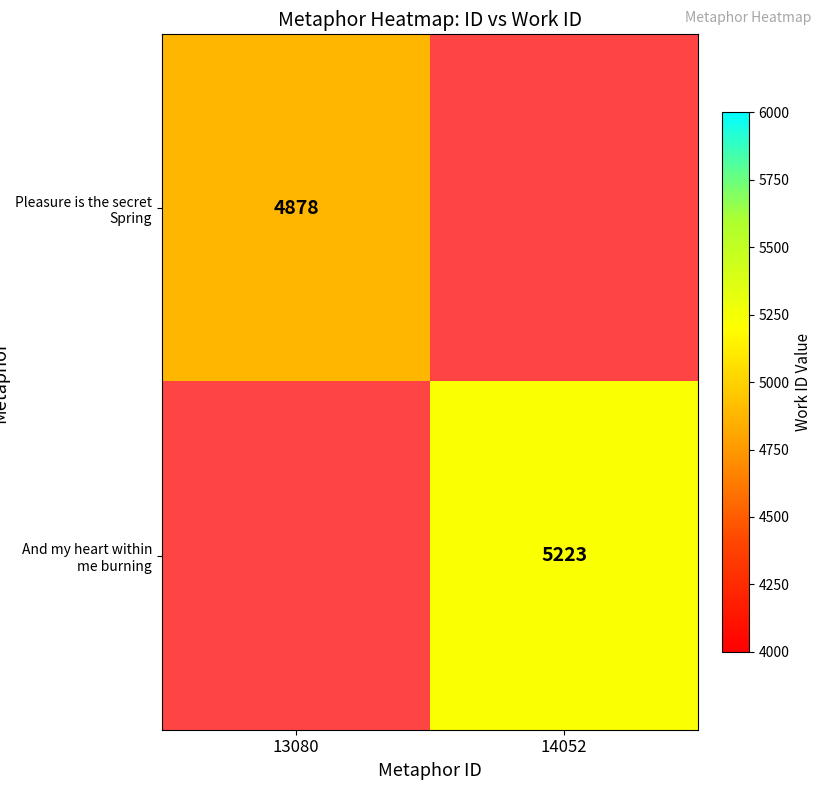

Is the value of Pleasure is the secret Spring at 13080 greater than the value of And my heart within me burning at 14052?

No